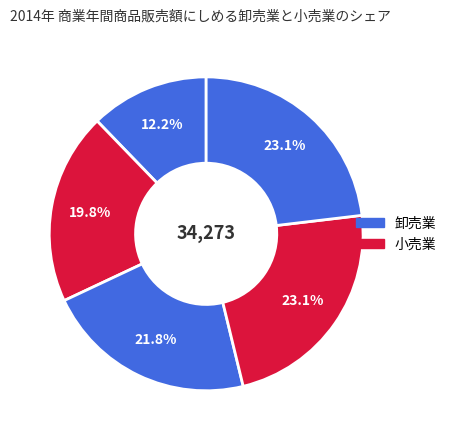

To the nearest percent, what is the difference between the largest and smallest slice percentages?

11%